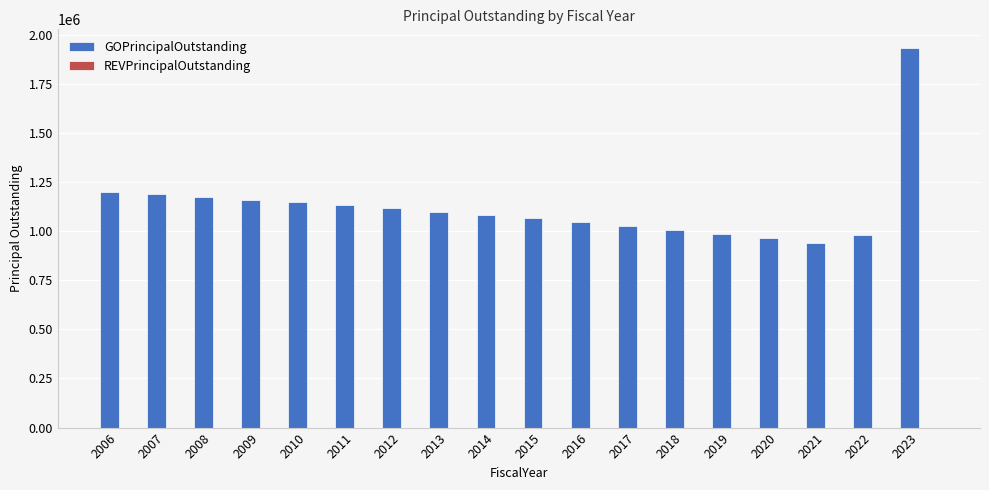

What is the difference between the second highest and minimum values?

259000